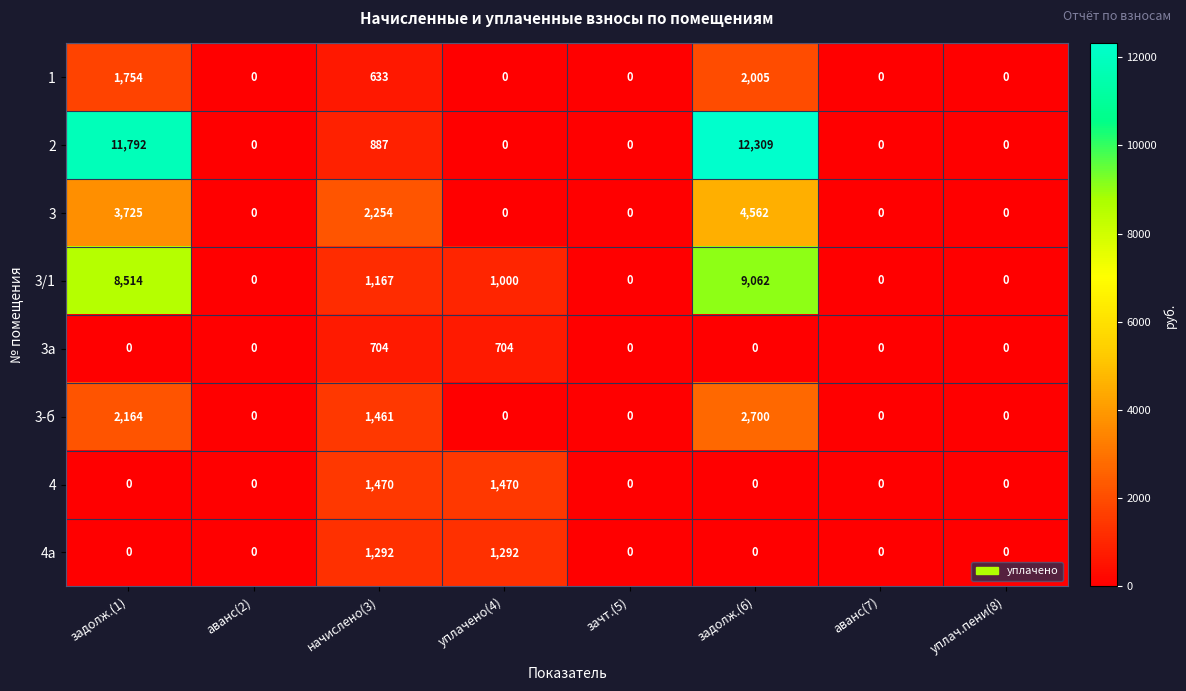

What is the difference between the maximum and minimum values in the 4 series?

1470